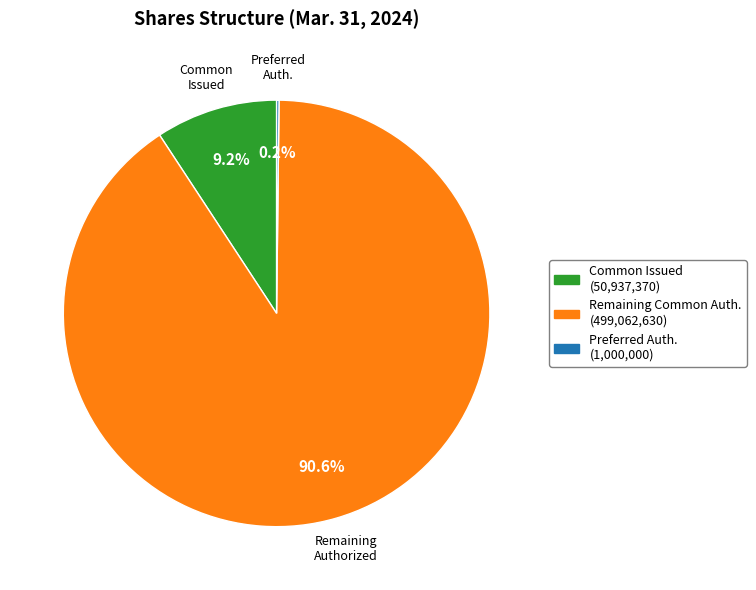

Is there any slice that represents more than half of the pie?

Yes